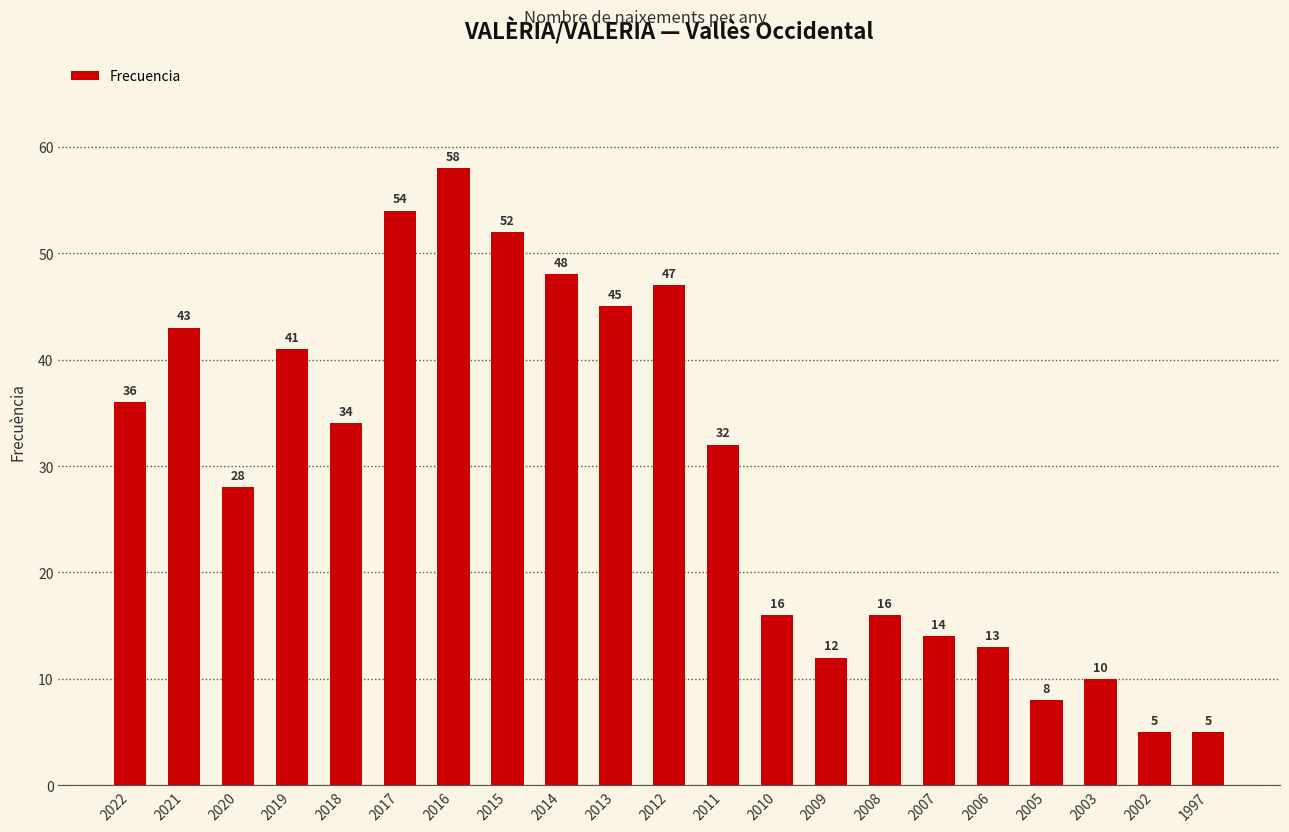

How many bars are there in total?

21